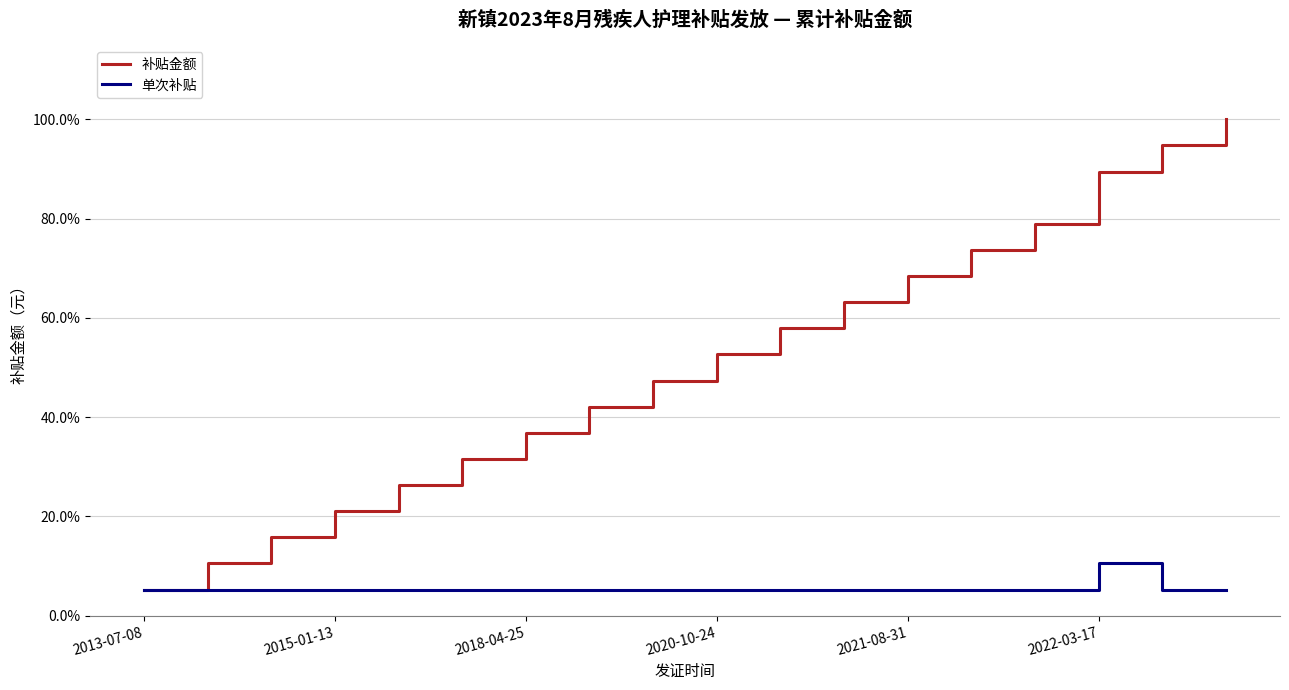

What is the maximum value shown in the chart?

1.0